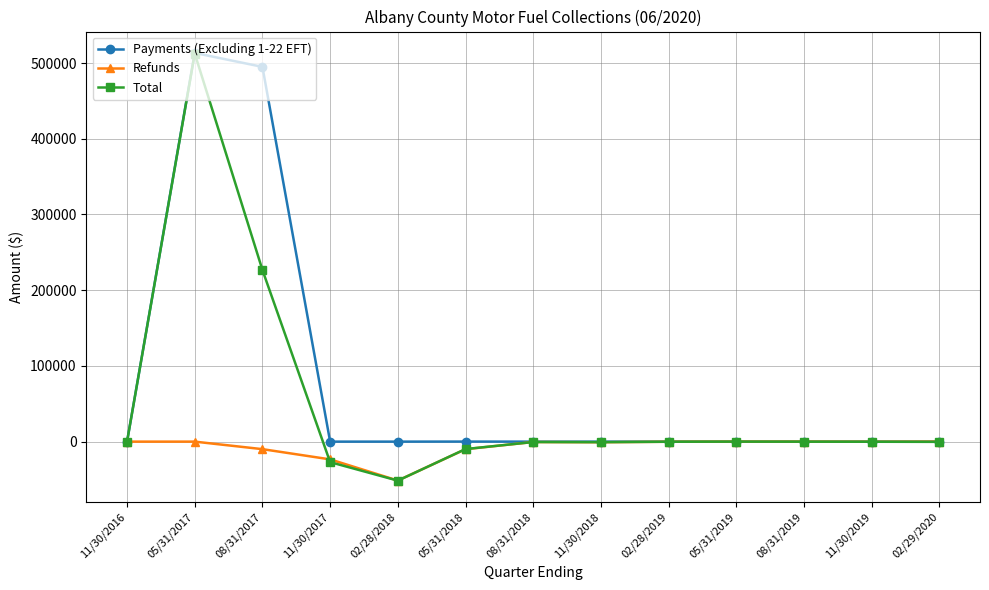

How many lines are shown in the chart?

3